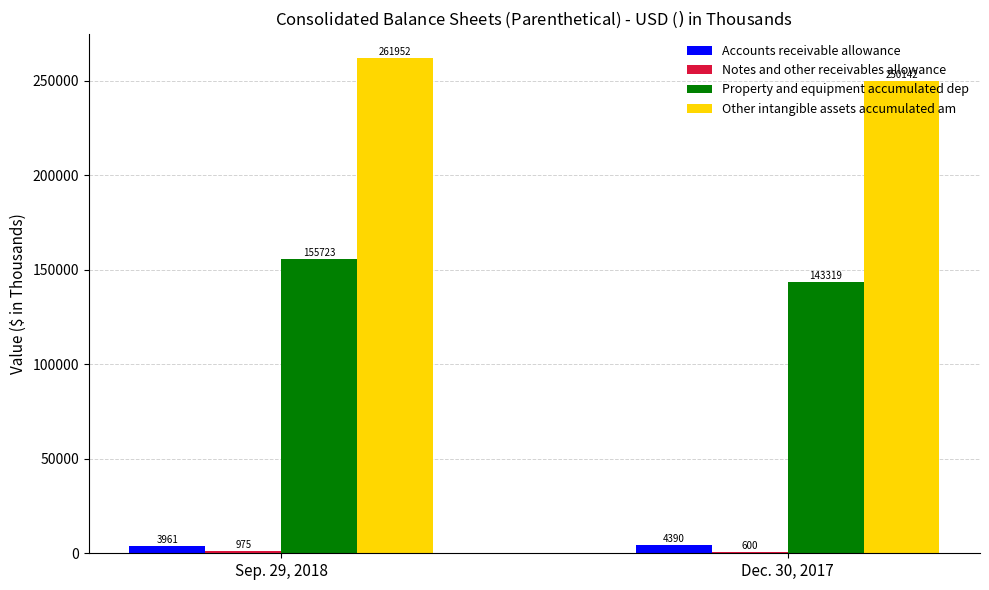

Is the value of Accounts receivable allowance at Sep. 29, 2018 greater than the value of Property and equipment accumulated dep at Dec. 30, 2017?

No